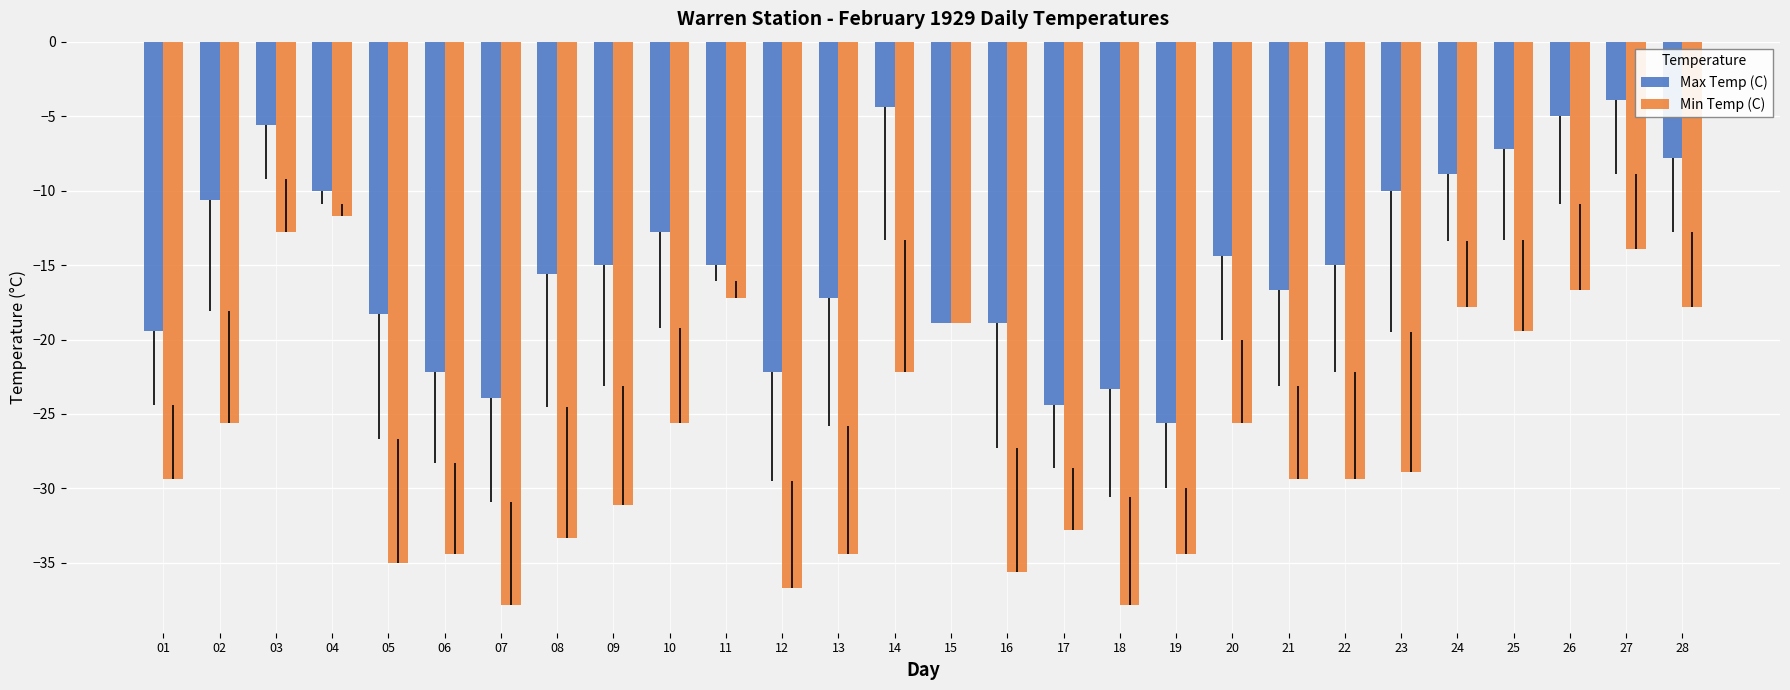

Count the number of categories in the chart.

28